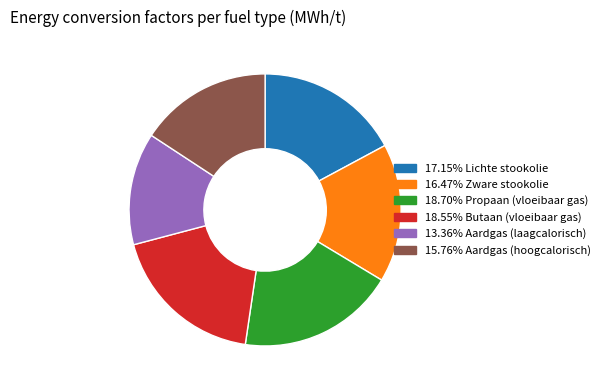

Is there a majority slice in this chart?

No